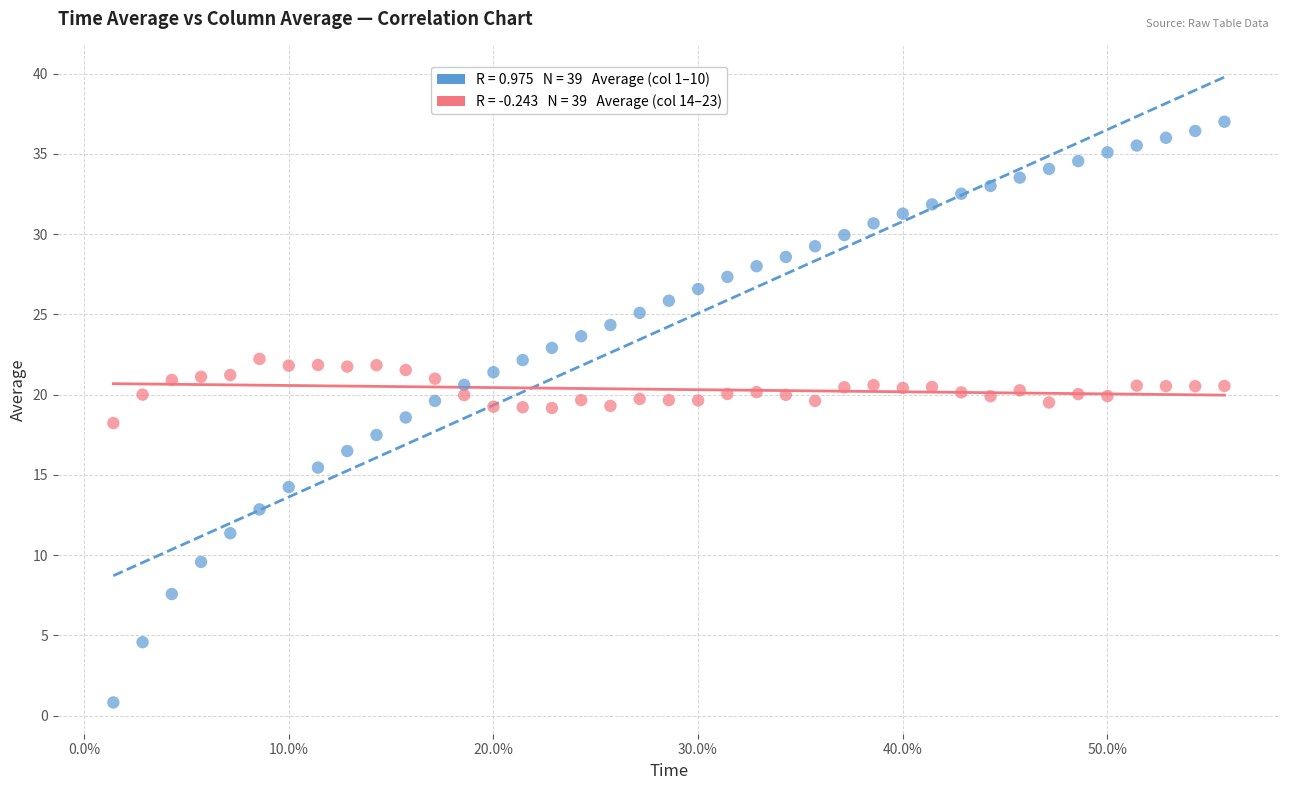

Across all data points, what is the range of Y values (max minus min)?

36.2